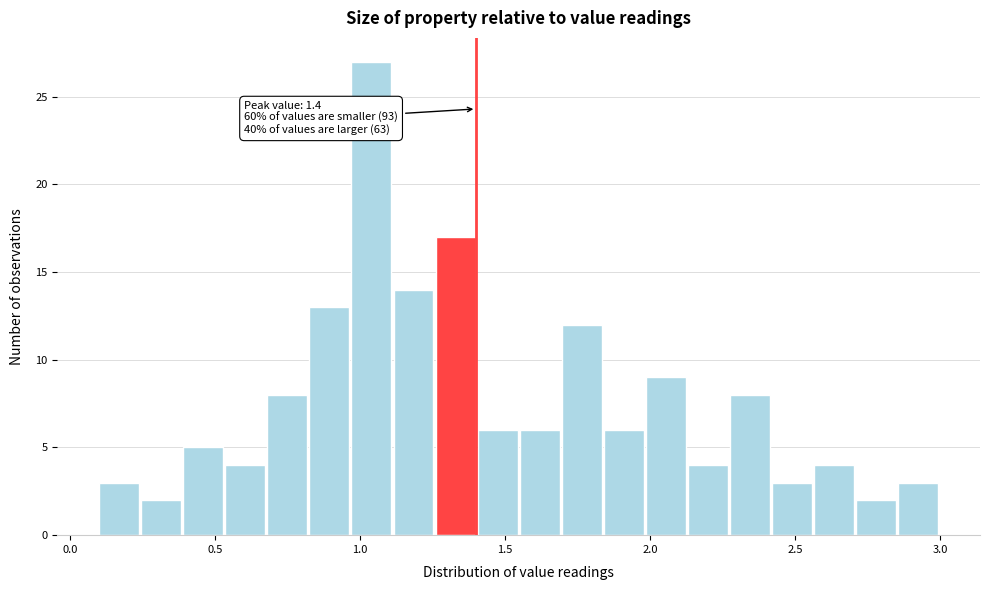

Read against the x-axis, roughly where is the centre of the tallest bar?

1.05